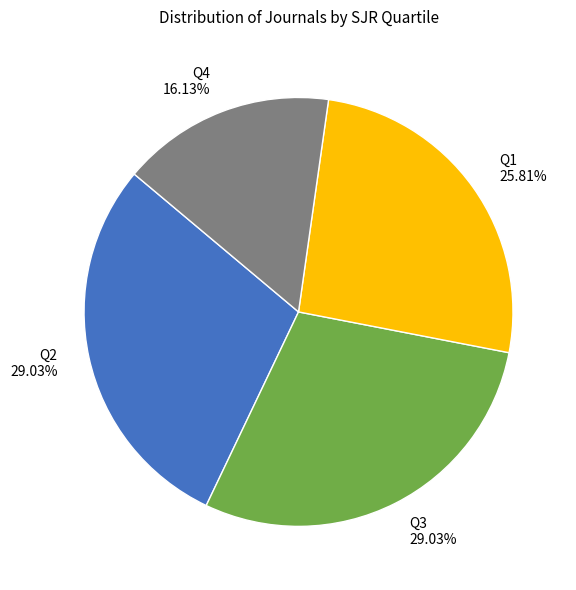

Which slice is the smallest?

Q4